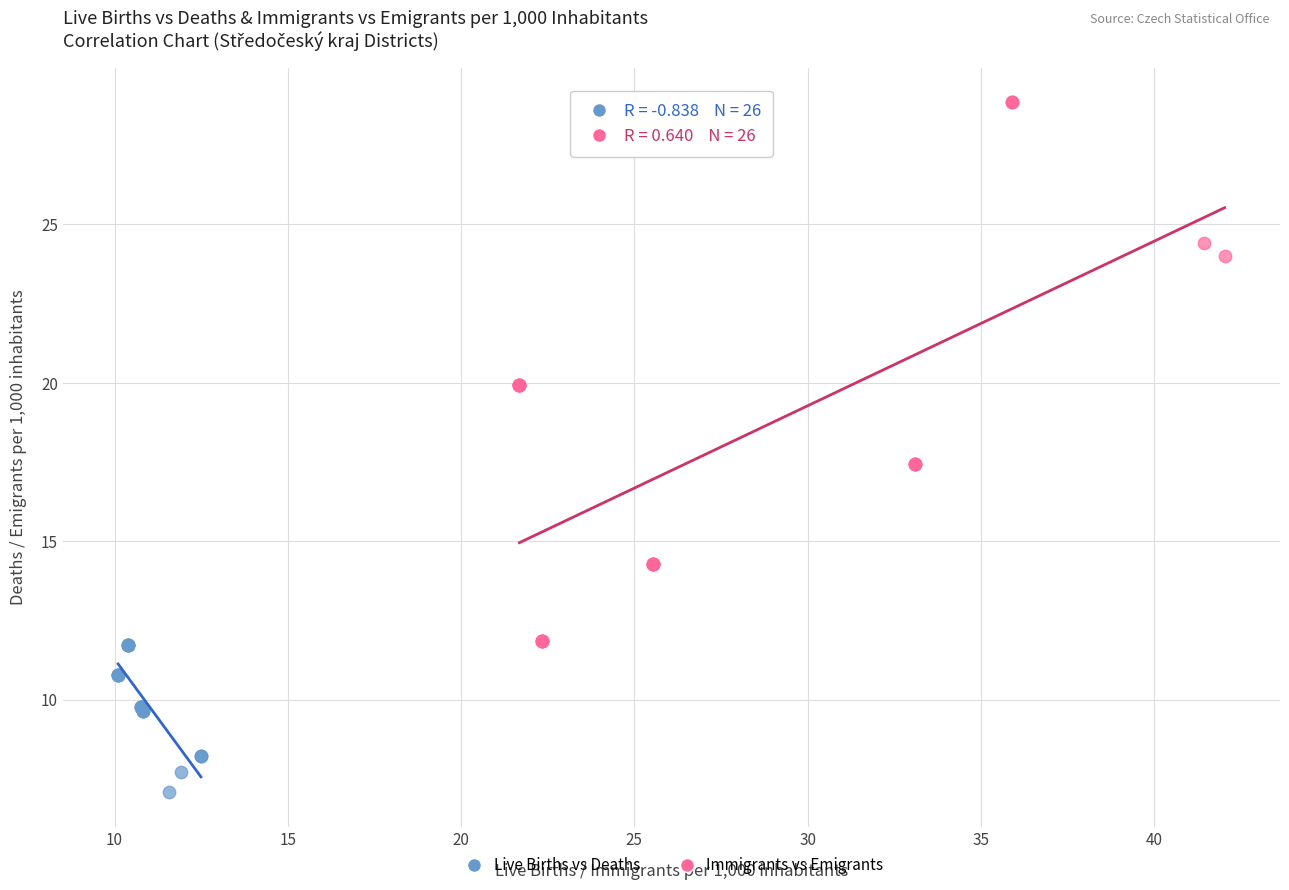

Which series contains the lowest Y value?

Live Births vs Deaths